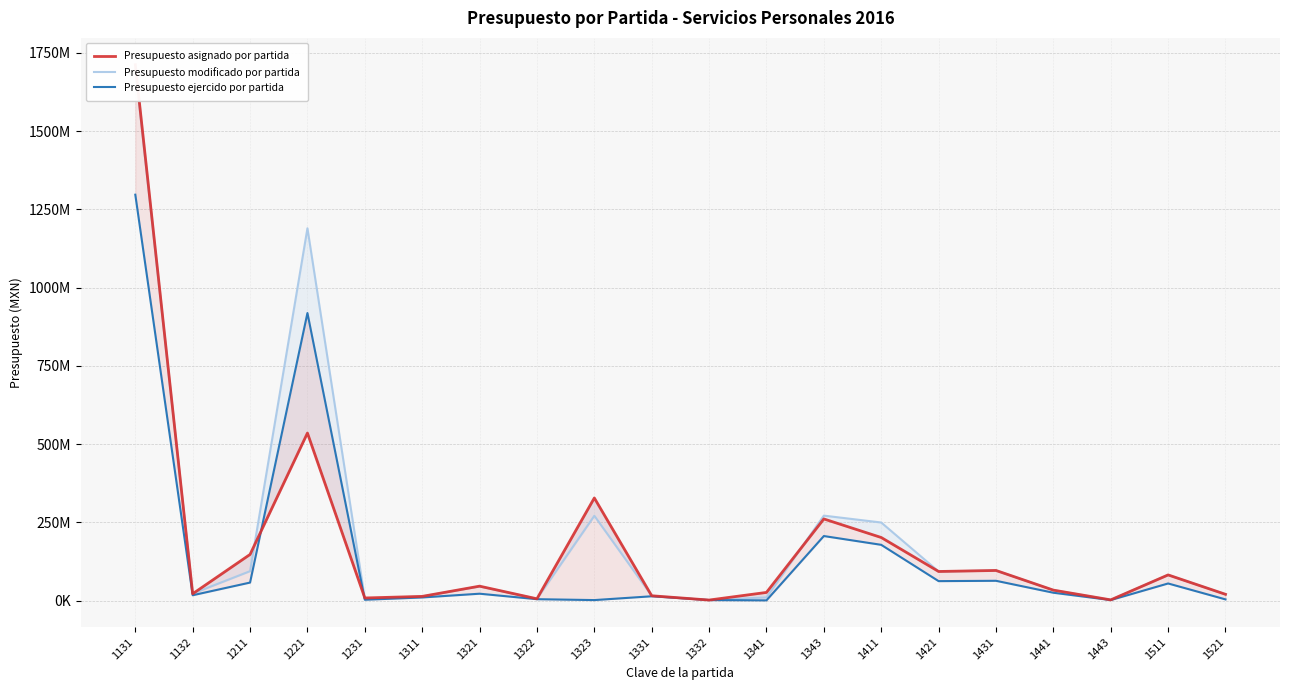

Does the chart have visible grid lines?

Yes